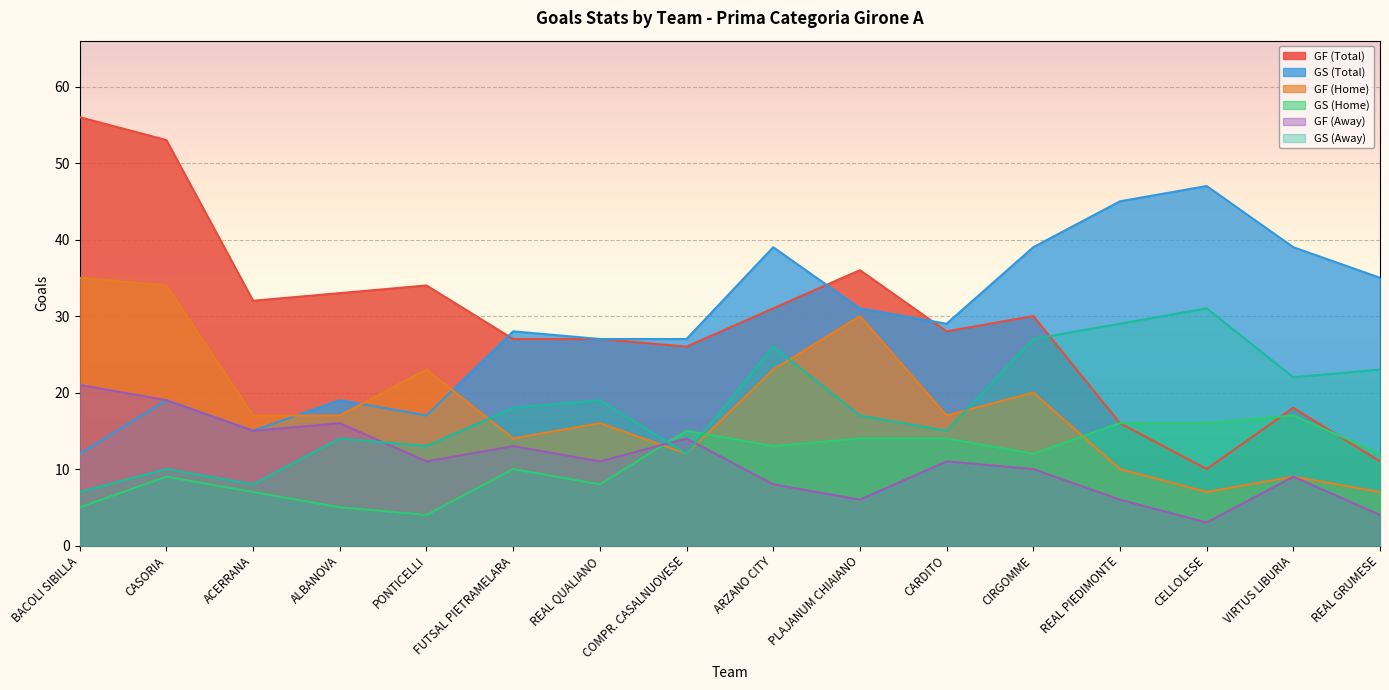

In GF (Away), how many points are higher than both neighbors (excluding endpoints)?

5